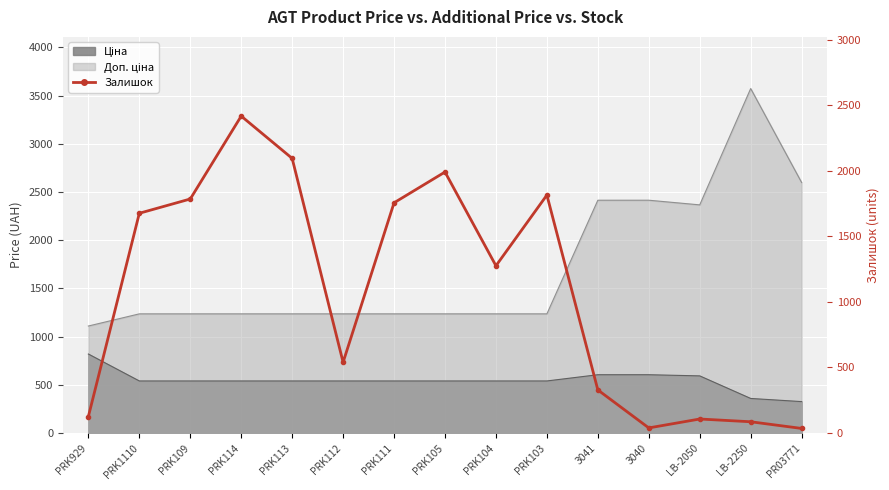

Which has a higher value, PRK112 or PRK114?

PRK114